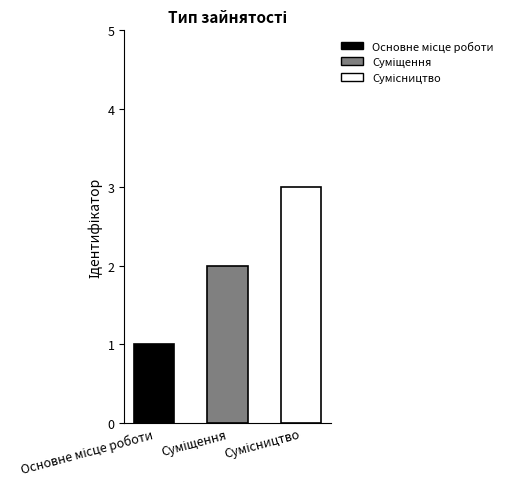

Reading left to right, list all the values displayed in this chart.

1	2	3